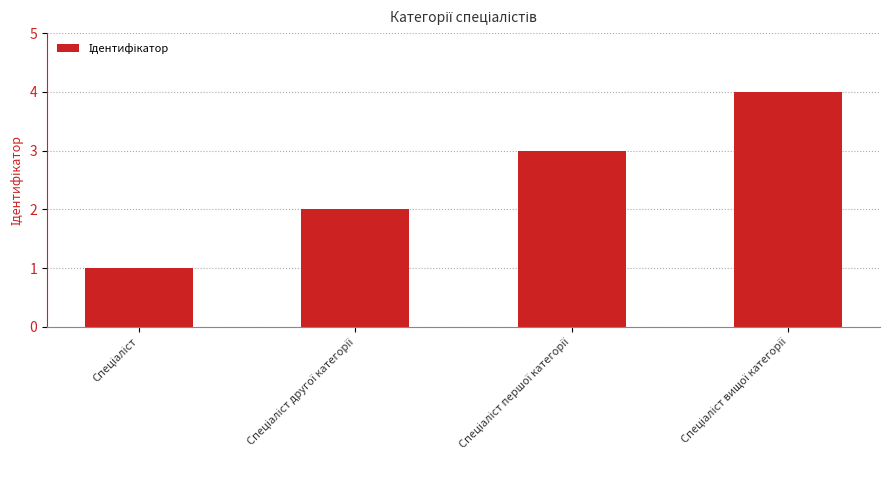

What is the difference between the maximum and minimum values?

3